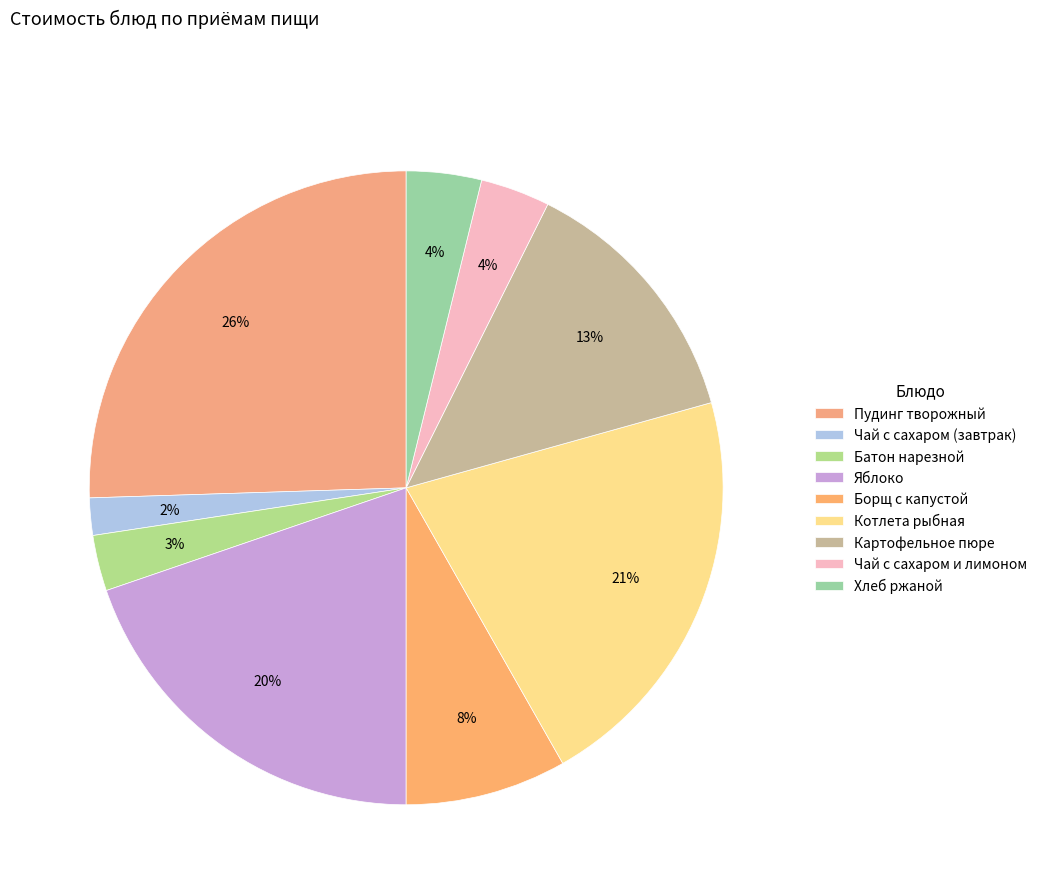

To the nearest percent, what is the difference between the Яблоко and Батон нарезной slice percentages?

17%